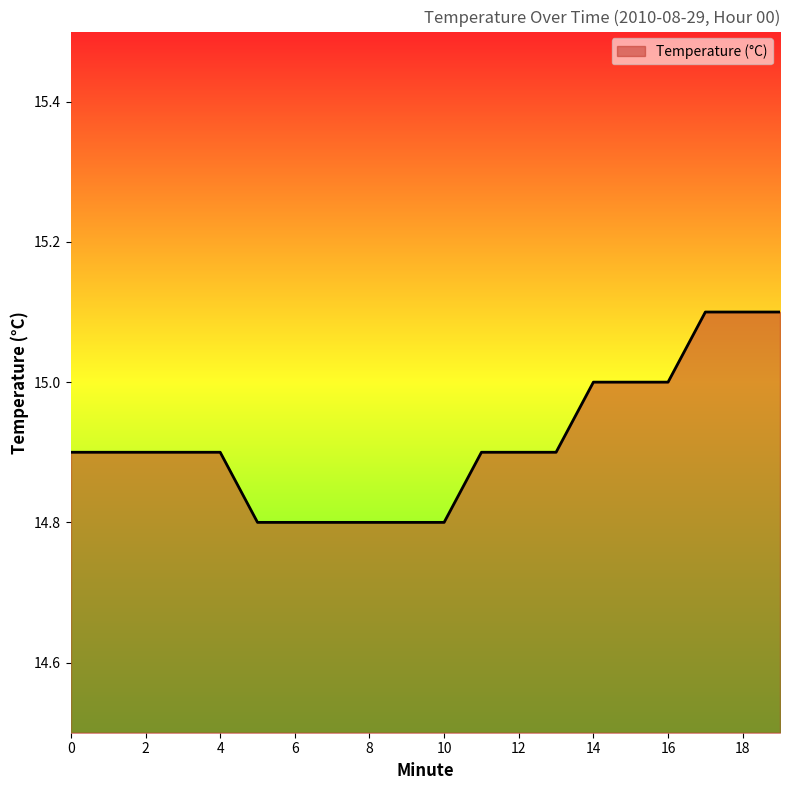

Reading left to right, transcribe all the data shown in this chart.

14.9	14.9	14.9	14.9	14.9	14.8	14.8	14.8	14.8	14.8	14.8	14.9	14.9	14.9	15.0	15.0	15.0	15.1	15.1	15.1